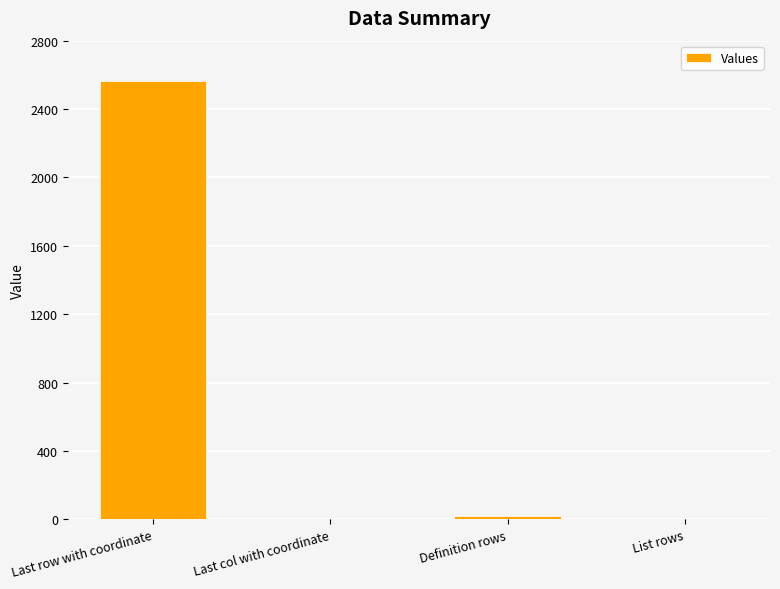

The chart shows a value of 2562 at Last row with coordinate. True or false?

True